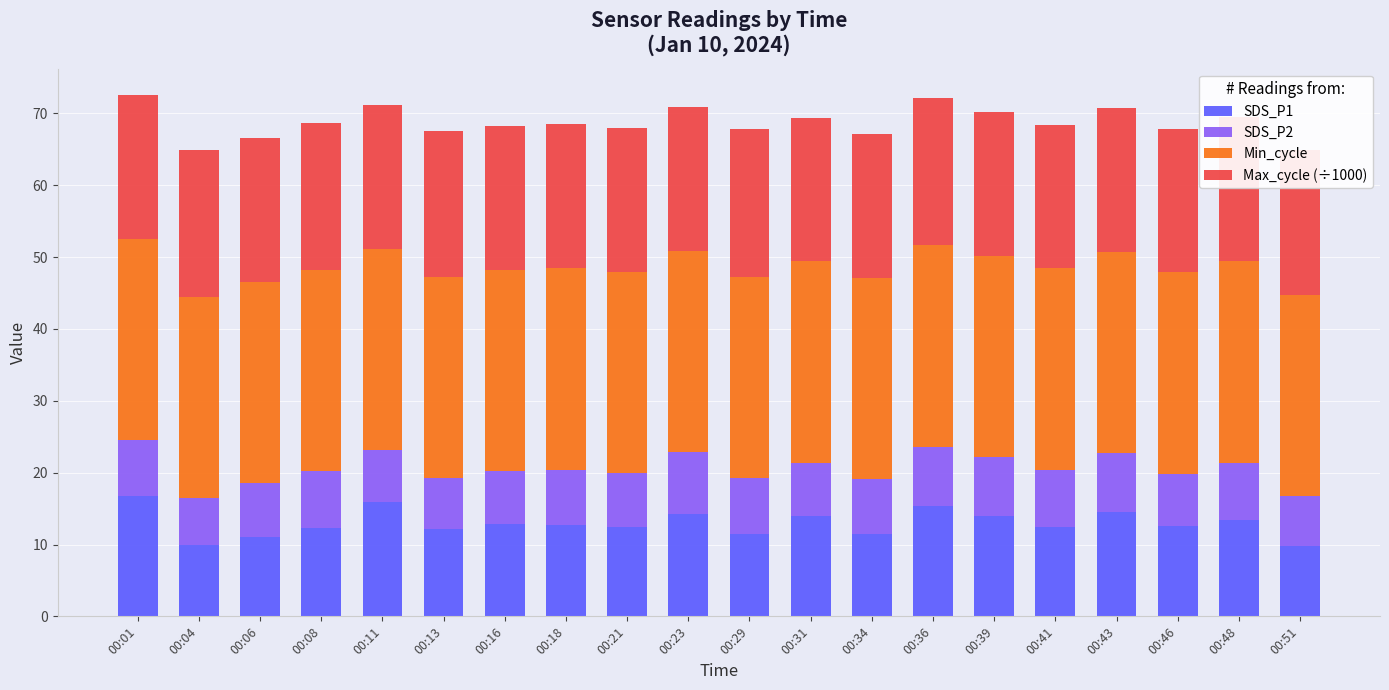

What is the sum of all SDS_P1 values?

259.1